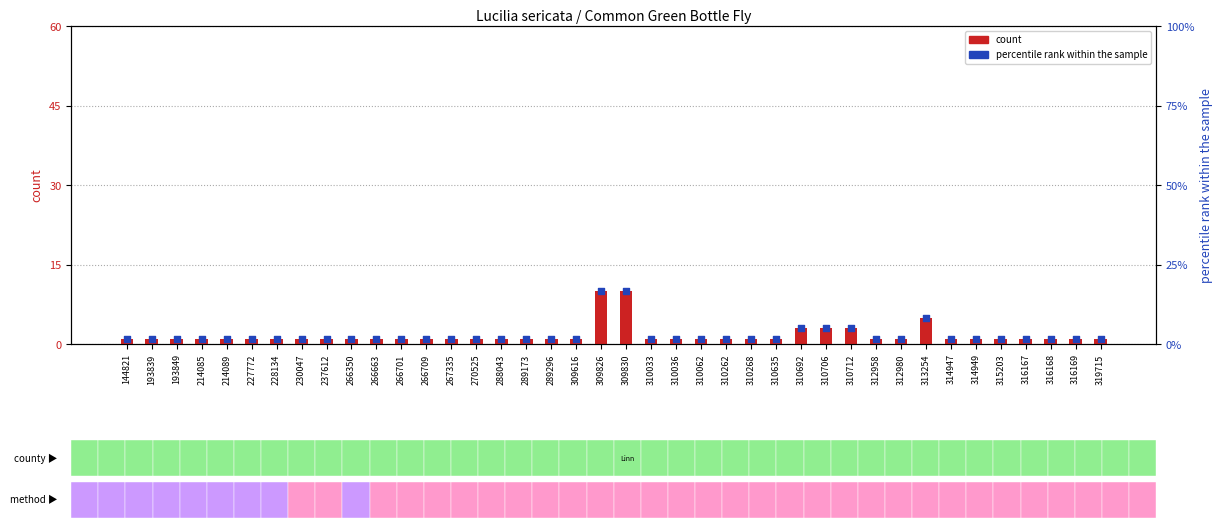

At which category is the sum across all series the highest?

309826